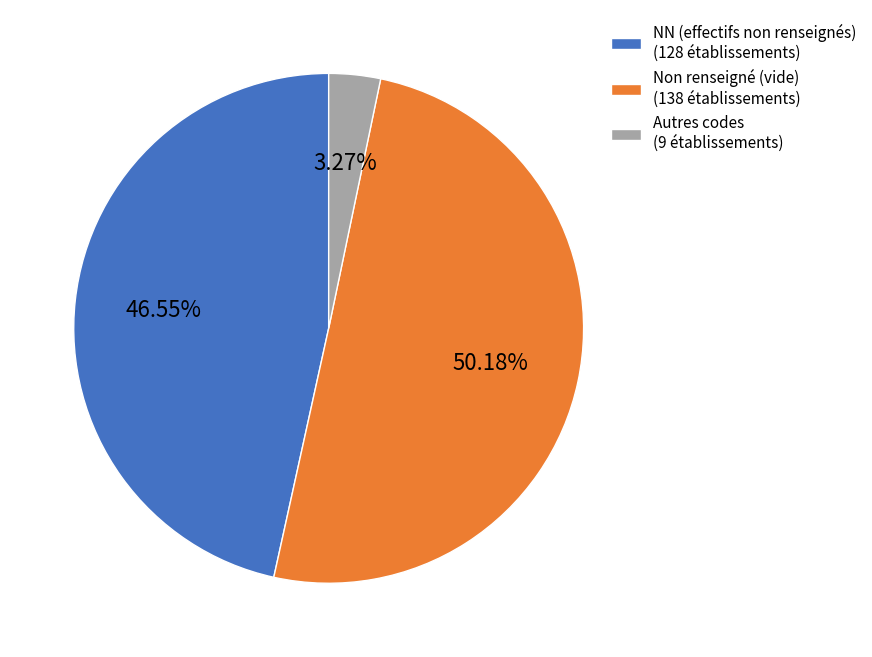

Count the number of slices in the pie.

3